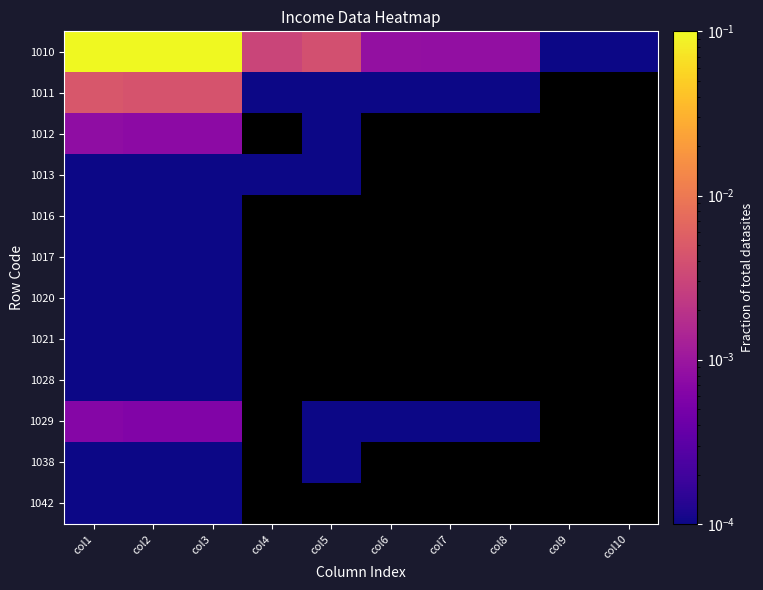

How many positive values does the 1028 series have?

3